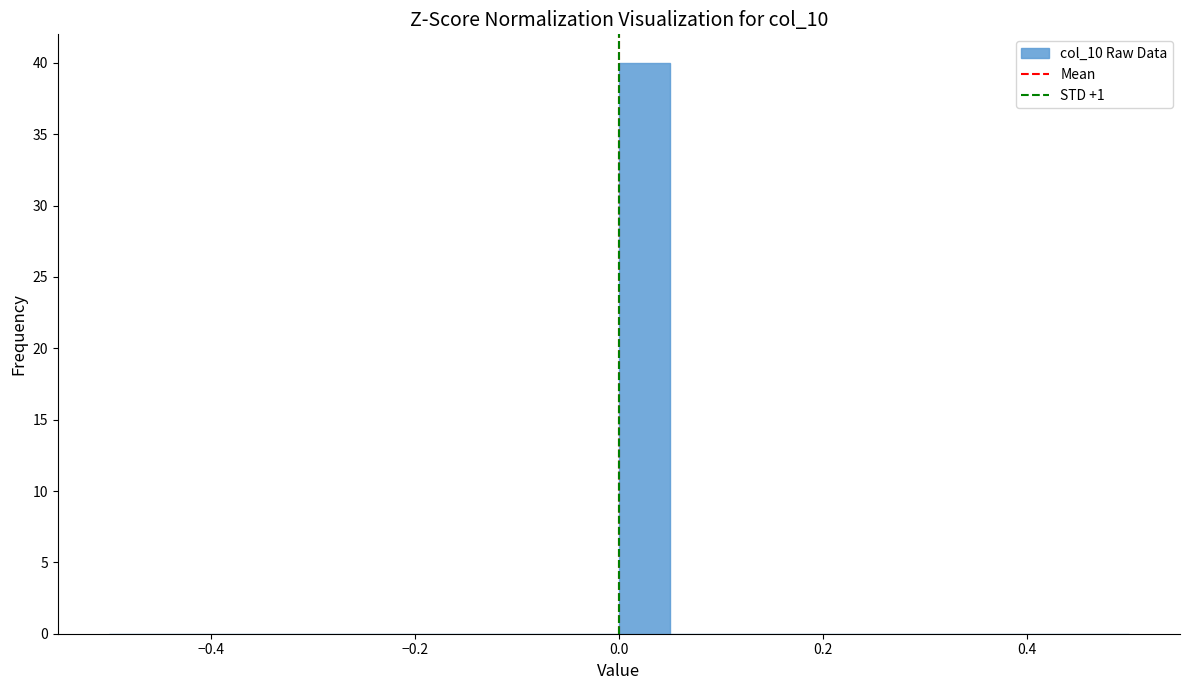

Read against the x-axis, roughly where is the centre of the tallest bar?

0.02